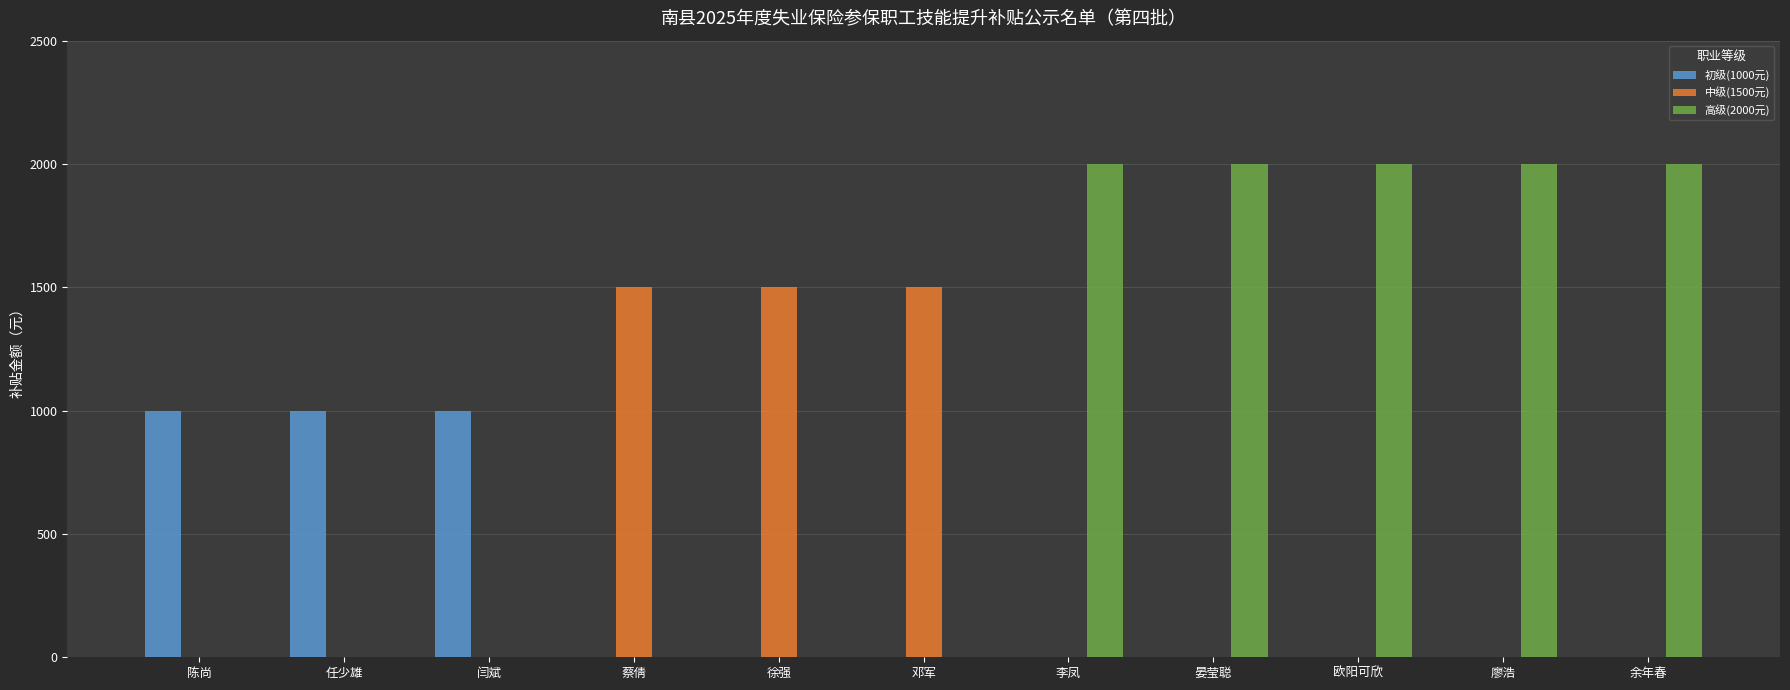

True or false: 高级(2000元) has a value of 916 at 欧阳可欣.

False